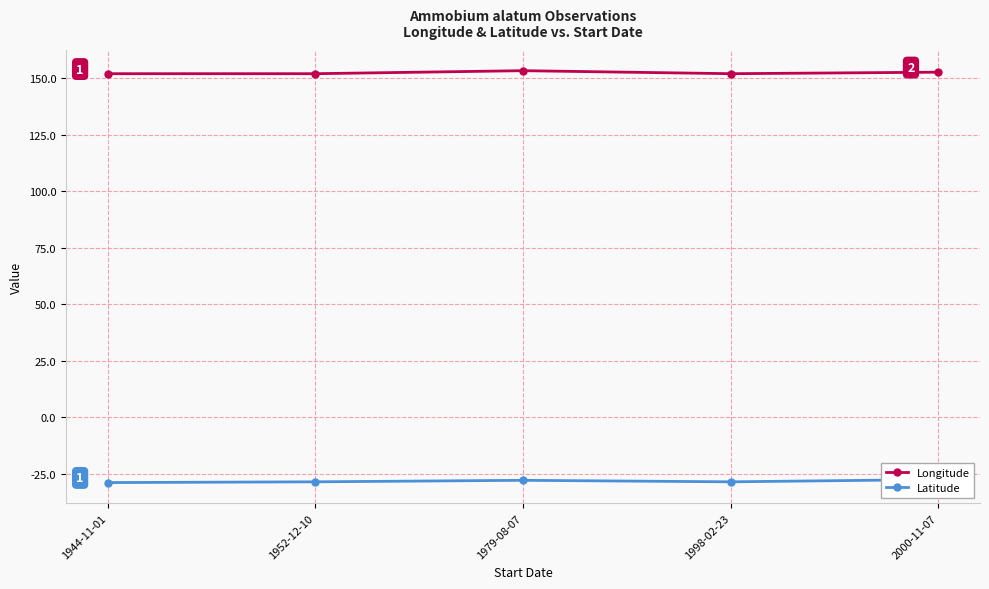

Which series has the largest range (max minus min)?

Latitude